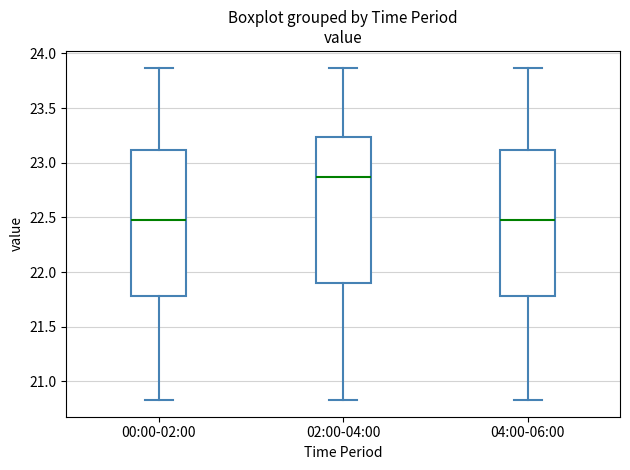

Reading left to right, read every box against the y-axis: the position of its median line, the range the box covers, and the ends of its whiskers. The values are not printed on the chart, so give them approximately, as read against the axis.

00:00-02:00: median 22.50, box 21.80 to 23.10, whiskers 20.85 to 23.85
02:00-04:00: median 22.85, box 21.90 to 23.25, whiskers 20.85 to 23.85
04:00-06:00: median 22.50, box 21.80 to 23.10, whiskers 20.85 to 23.85